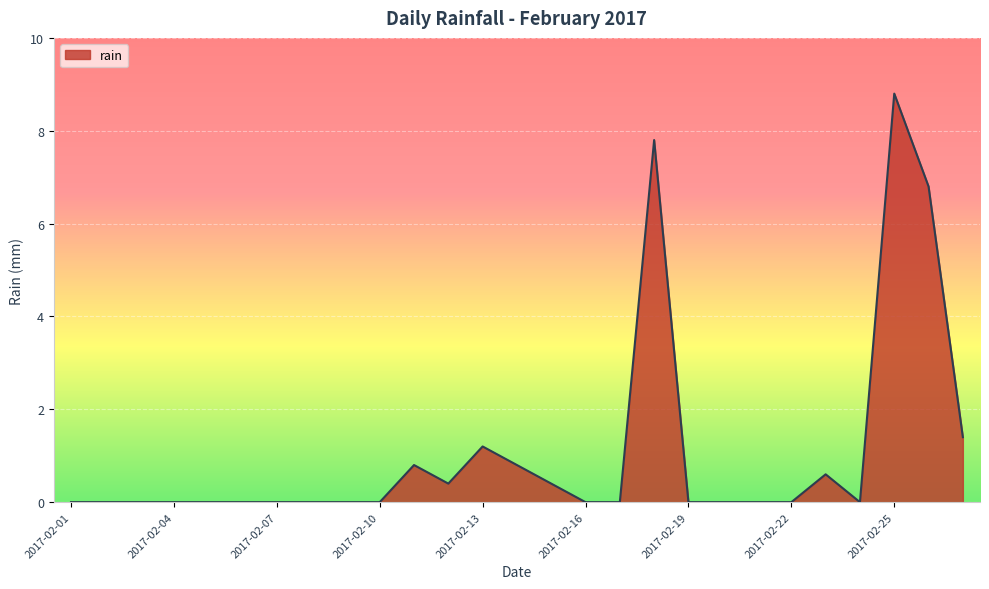

What is the maximum value shown in the chart?

8.8